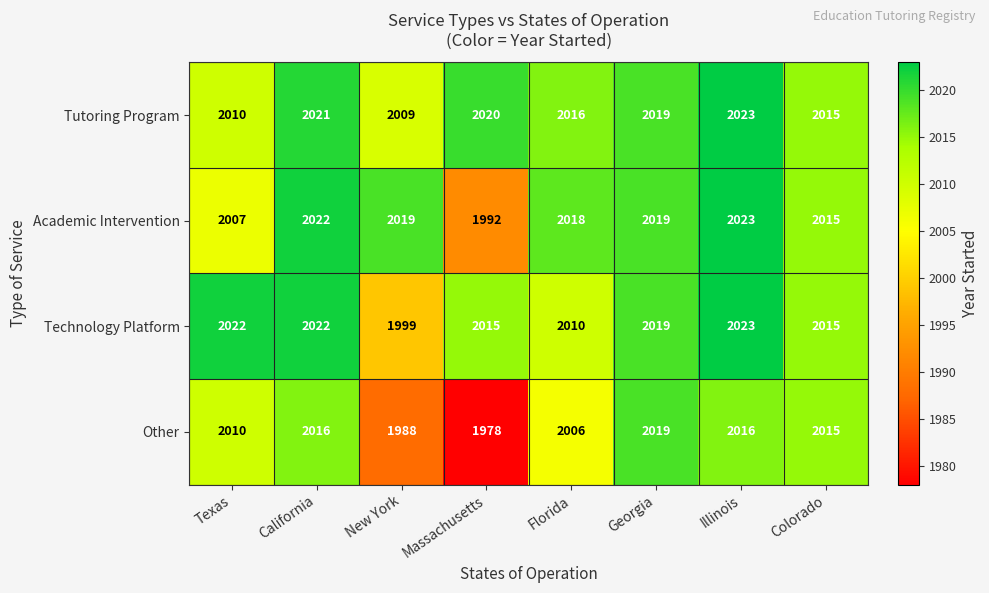

Which series has the largest range (max minus min)?

Other